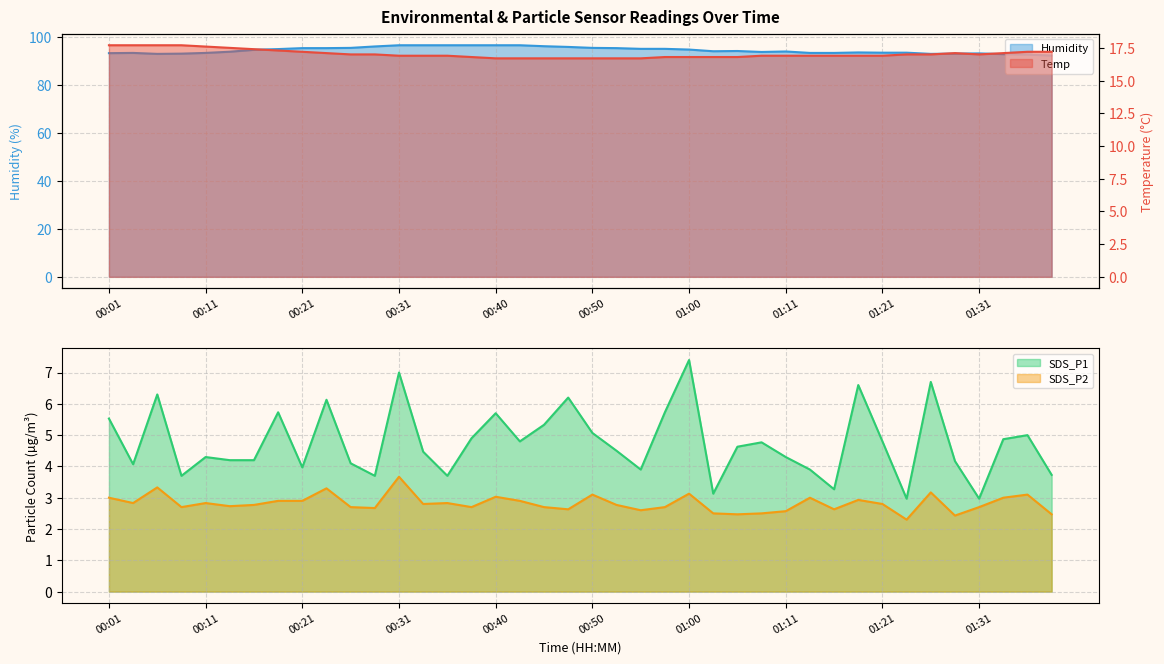

What is the spread (max minus min) of values at 00:40?

93.6